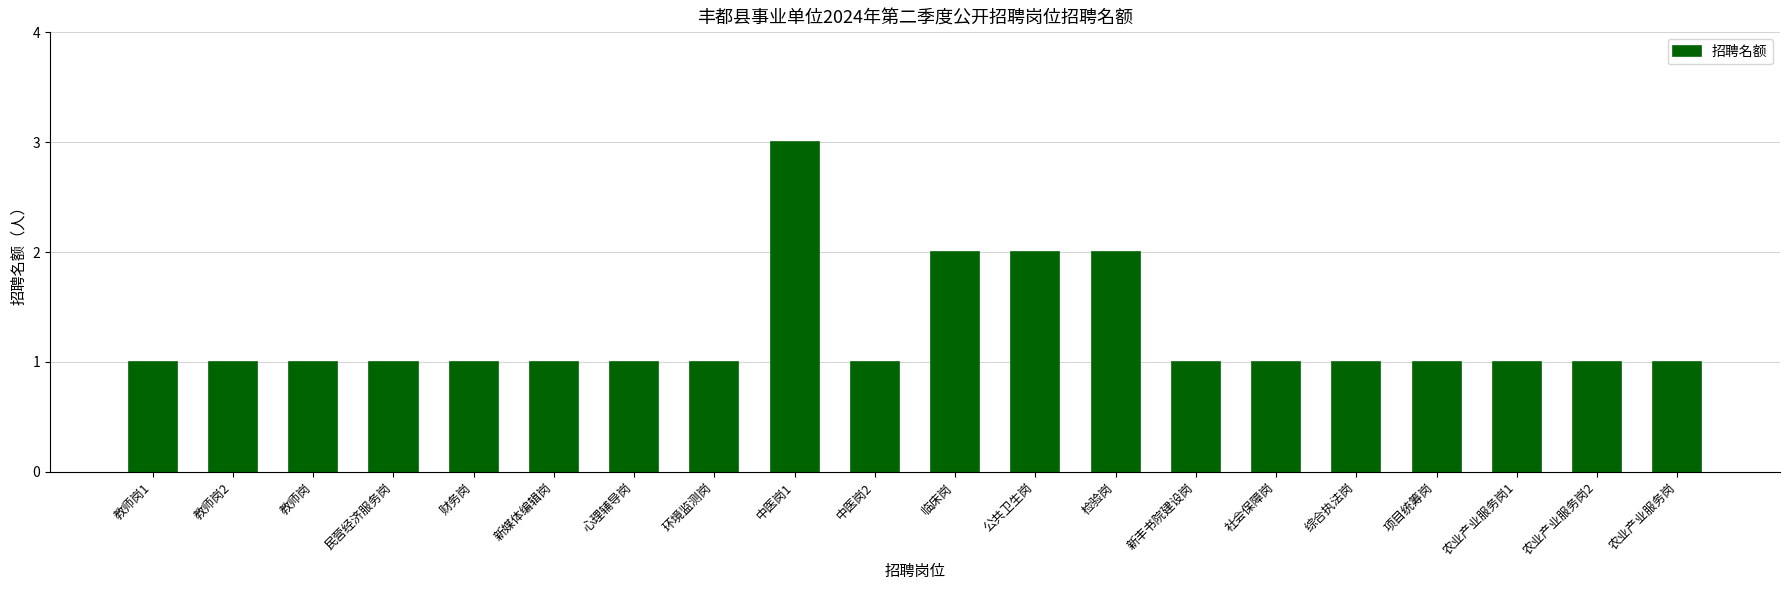

Reading left to right, list all the values displayed in this chart.

1	1	1	1	1	1	1	1	3	1	2	2	2	1	1	1	1	1	1	1